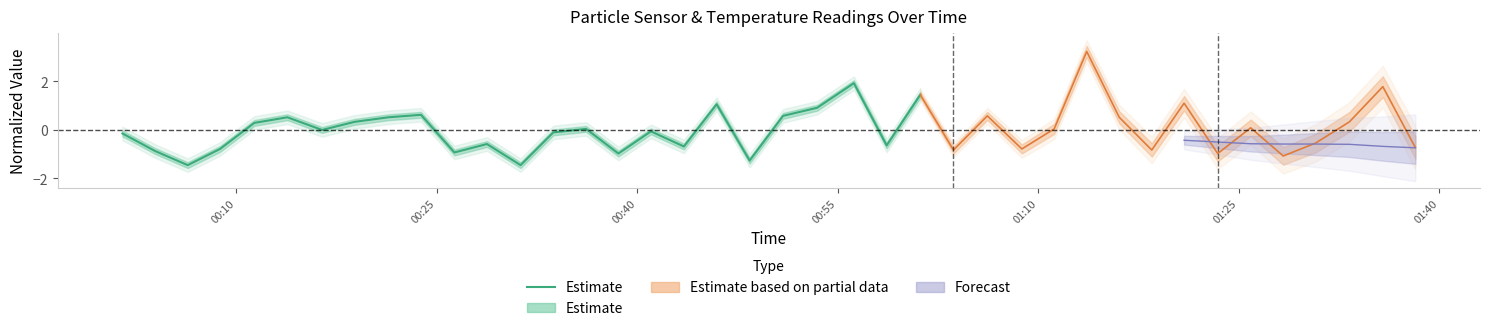

Which has a higher value, 00:40 or 01:10?

01:10